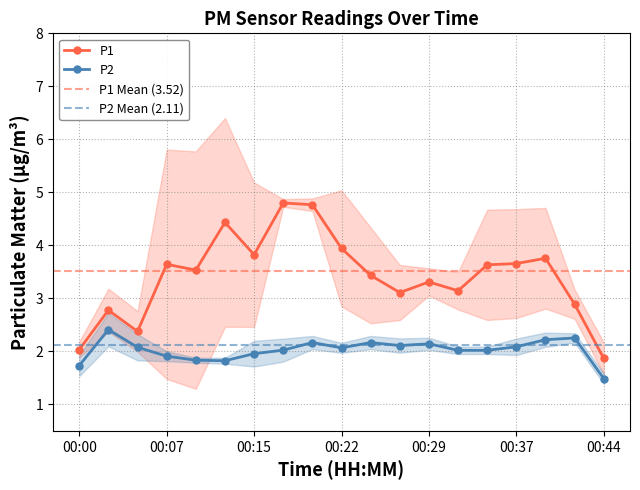

What is the sum of all P1 values?

64.9